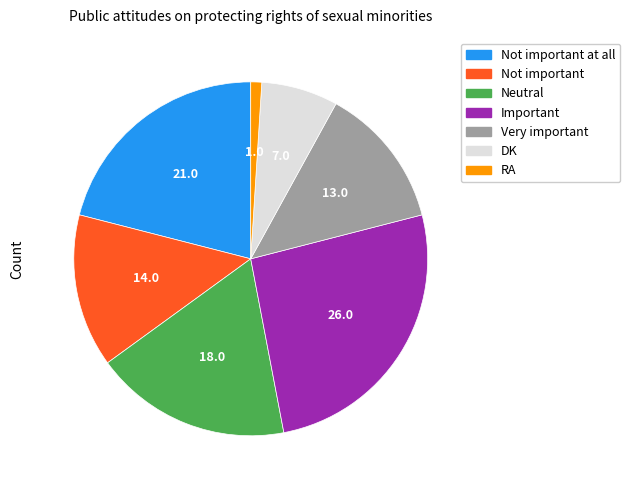

Is there a majority slice in this chart?

No